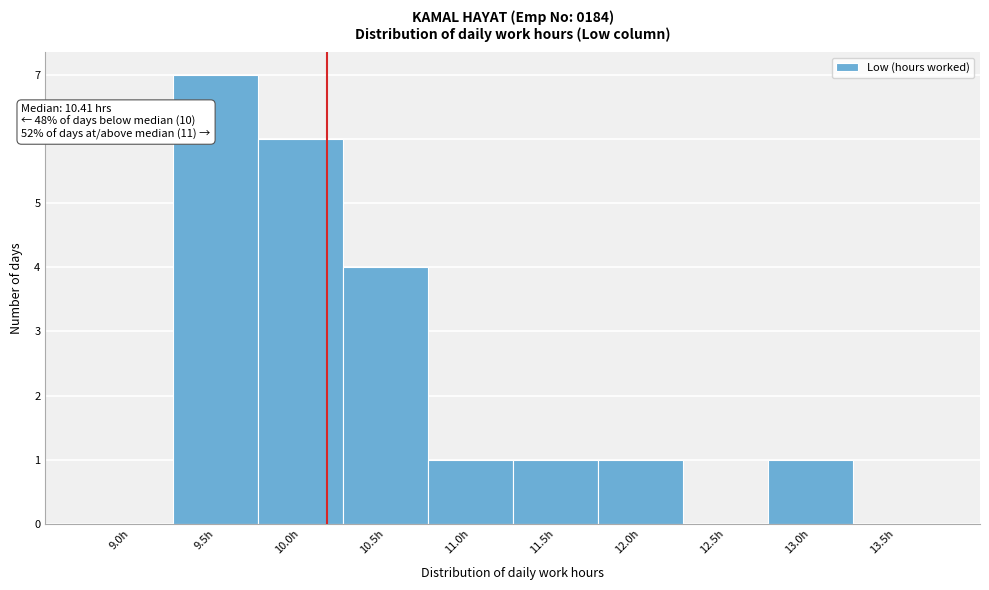

Reading left to right, list all the values displayed in this chart.

9.0h=0	9.5h=7	10.0h=6	10.5h=4	11.0h=1	11.5h=1	12.0h=1	12.5h=0	13.0h=1	13.5h=0